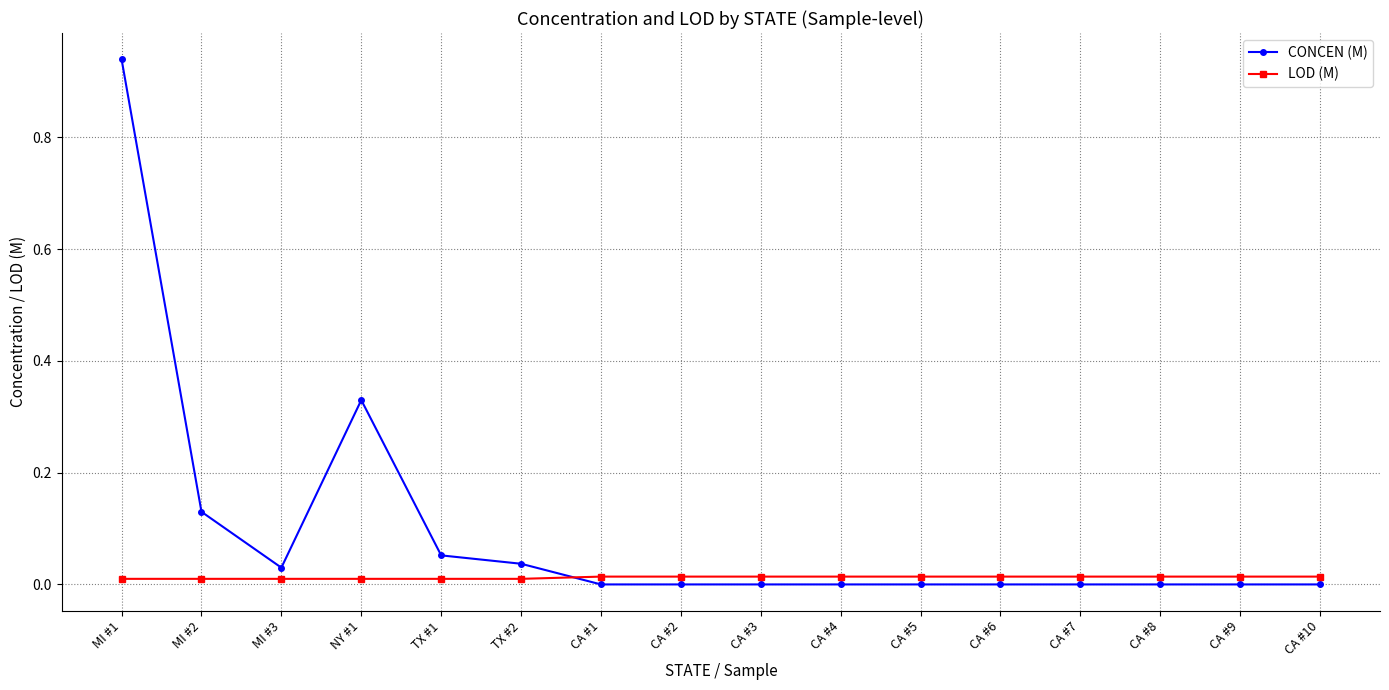

Where do CONCEN (M) and LOD (M) first cross each other?

TX #2 and CA #1